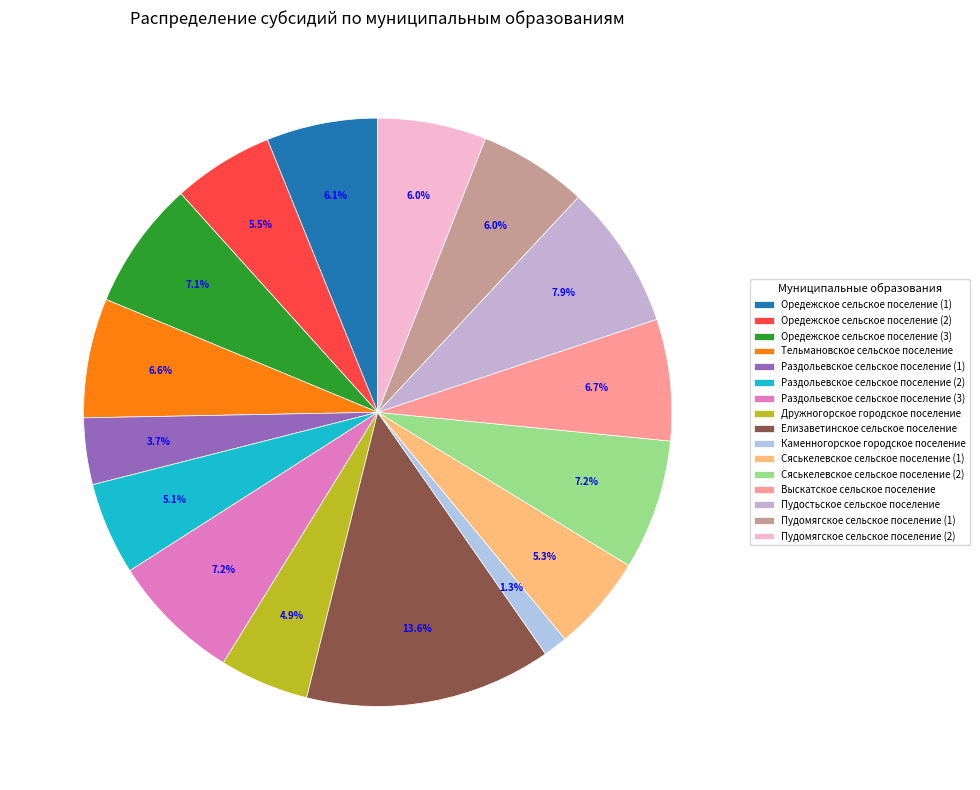

To the nearest percent, what portion does Оредежское сельское поселение (1) represent?

6%